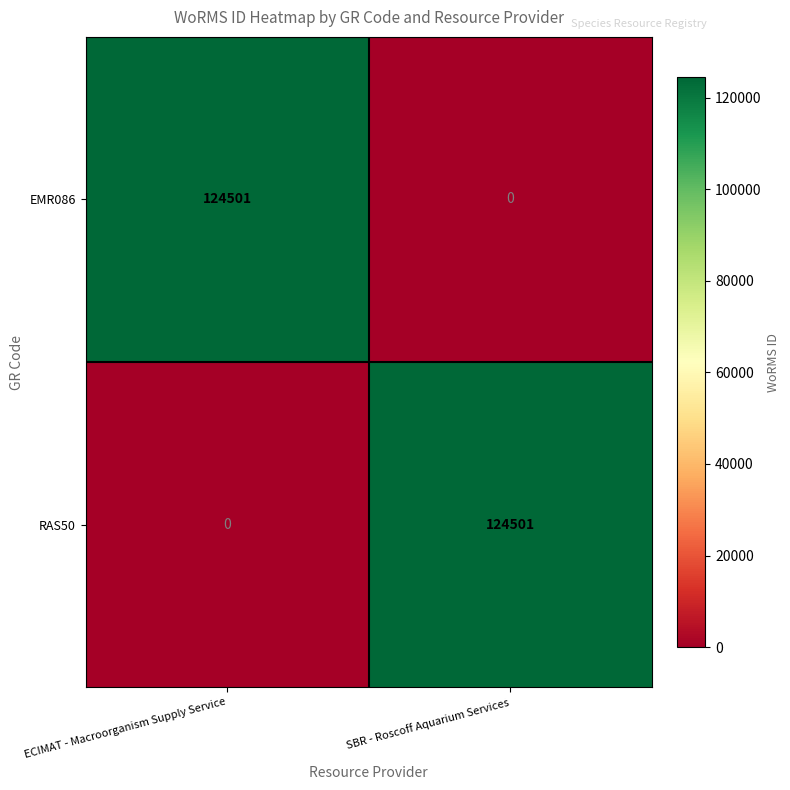

How many categories are shown in the chart?

2